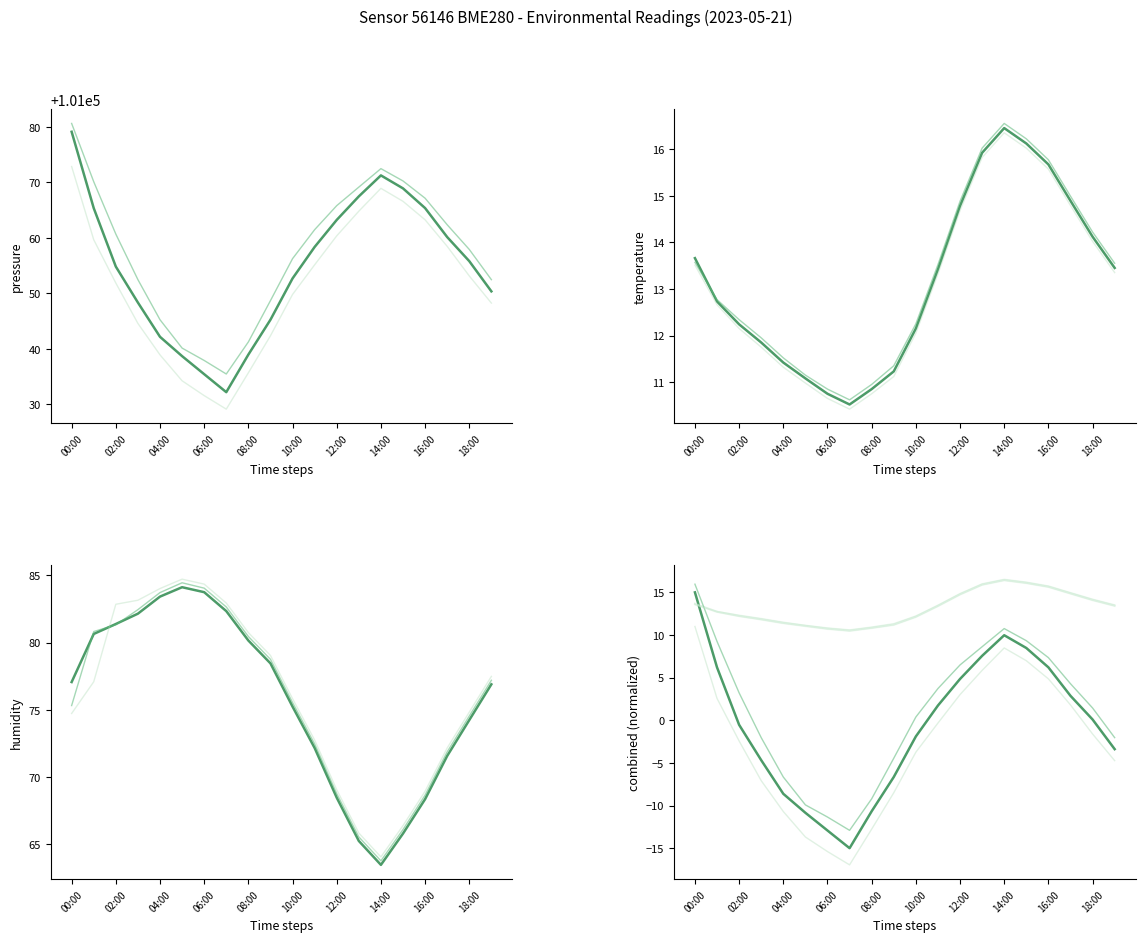

True or false: humidity has a value of 133.5 at 06:00.

False